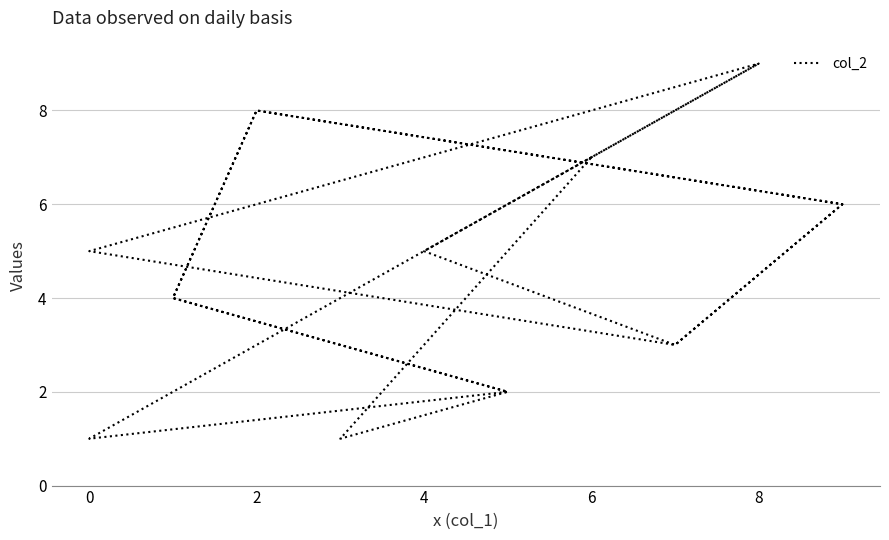

How many points are lower than both their immediate neighbors (excluding endpoints)?

4